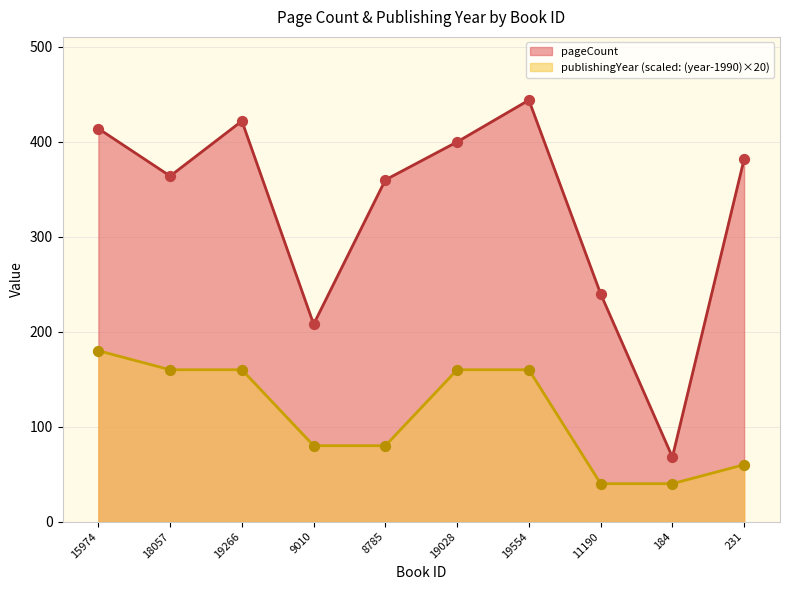

At which category is the sum across all series the highest?

19554